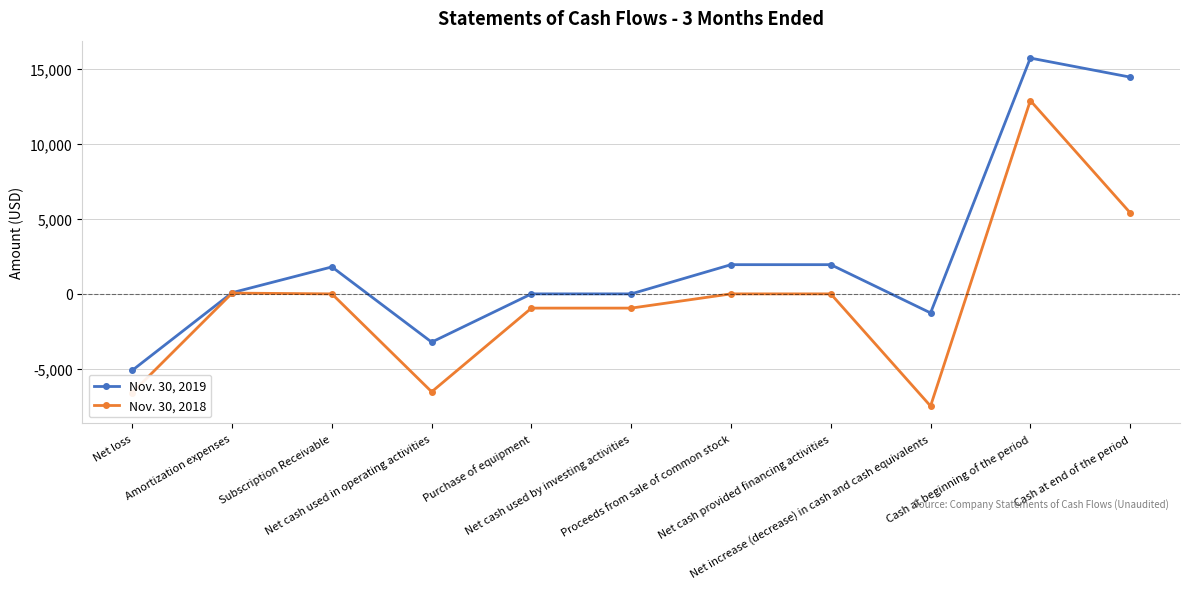

What position from the right is Cash at end of the period?

1